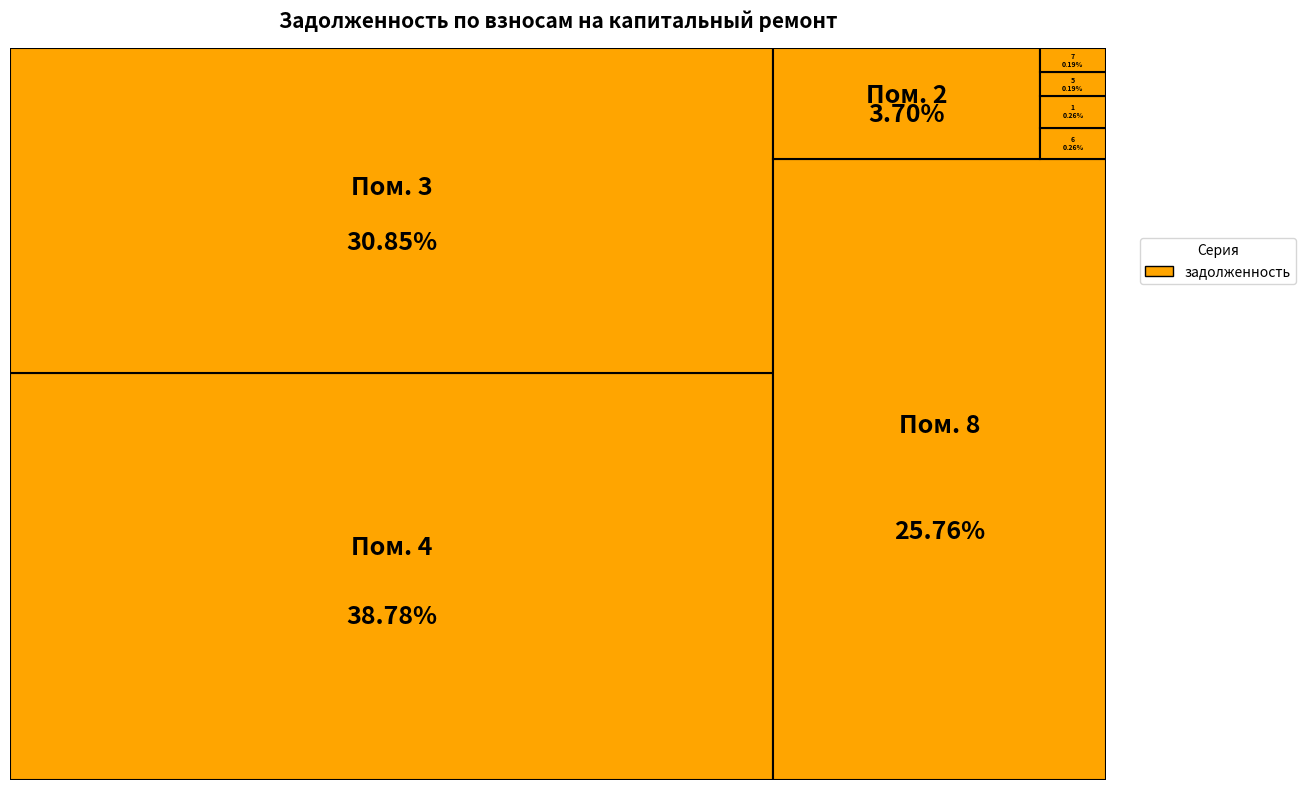

True or false: 3 accounts for 22% of the total.

False